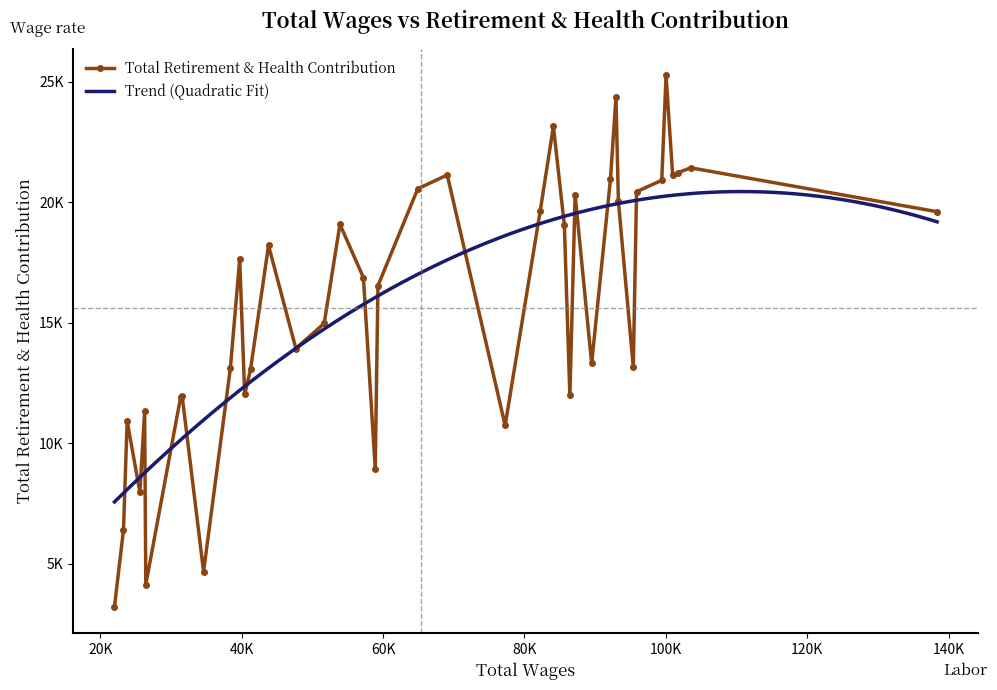

How many points are lower than both their immediate neighbors (excluding endpoints)?

11